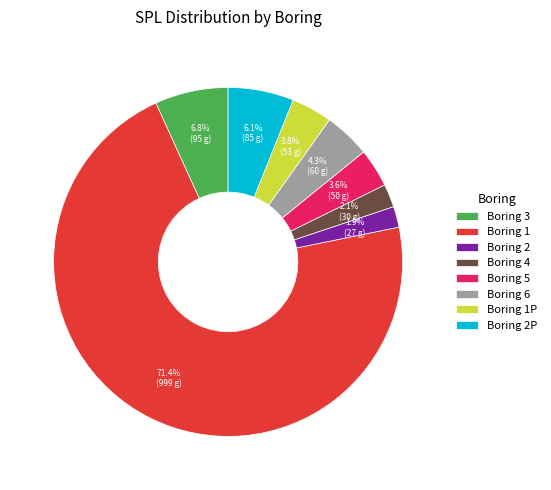

Does any single category account for the majority?

Yes